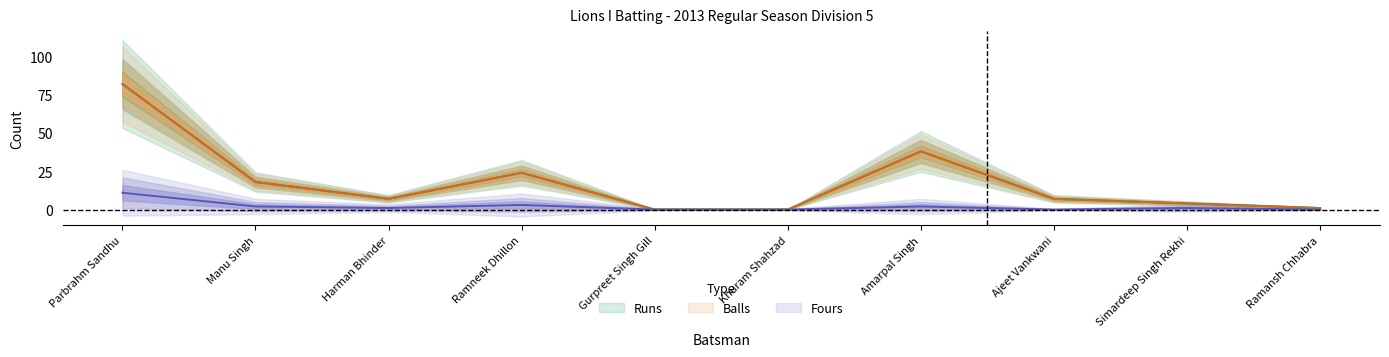

True or false: Runs and Fours cross at least once.

False